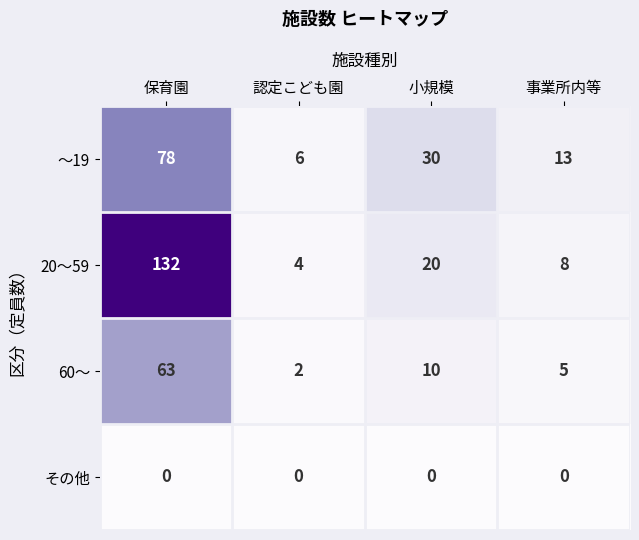

Which series has the largest range (max minus min)?

20～59